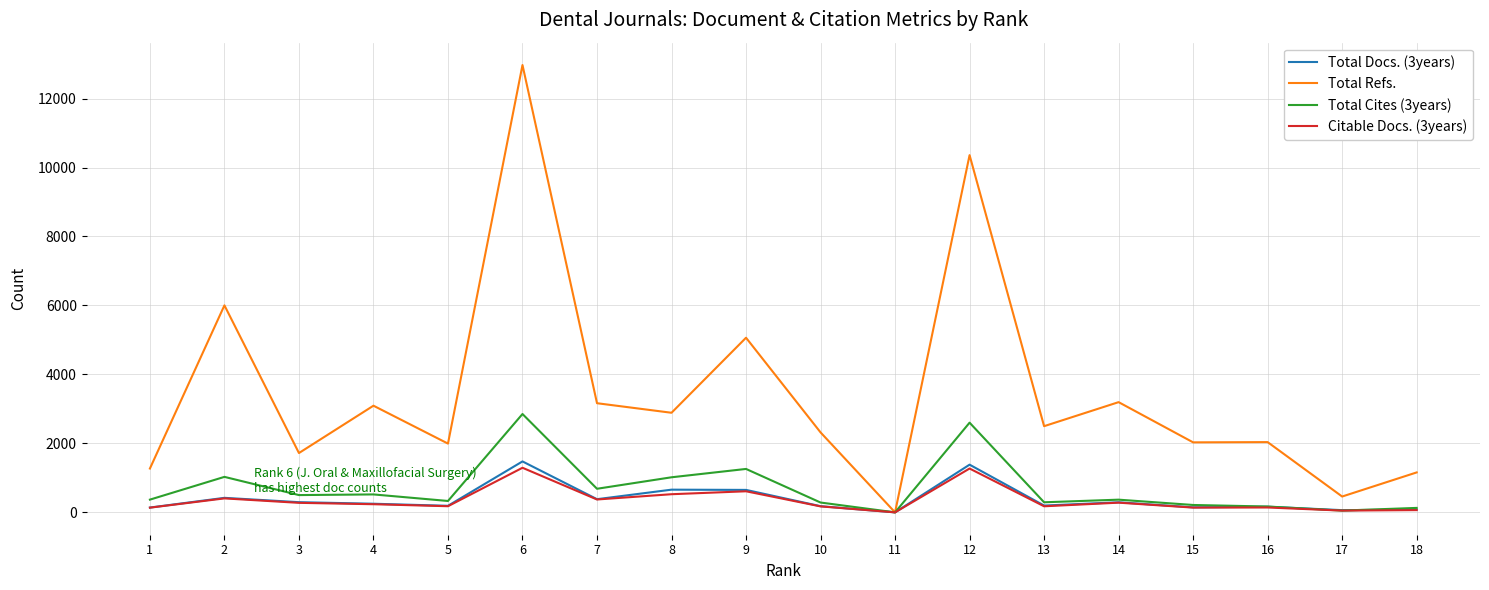

How many positive values does the Total Refs. series have?

17